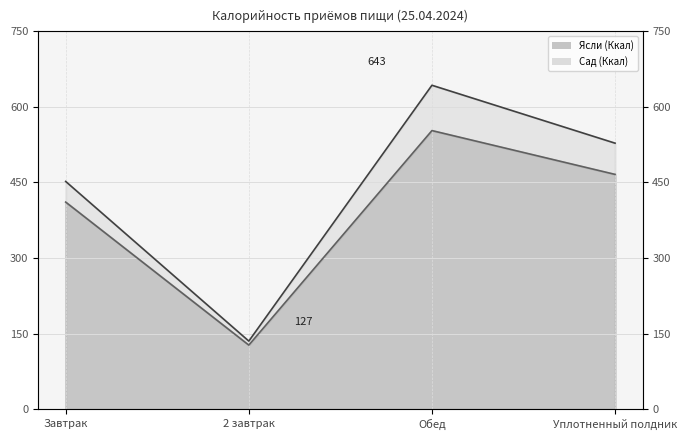

What is the minimum value shown in the chart?

127